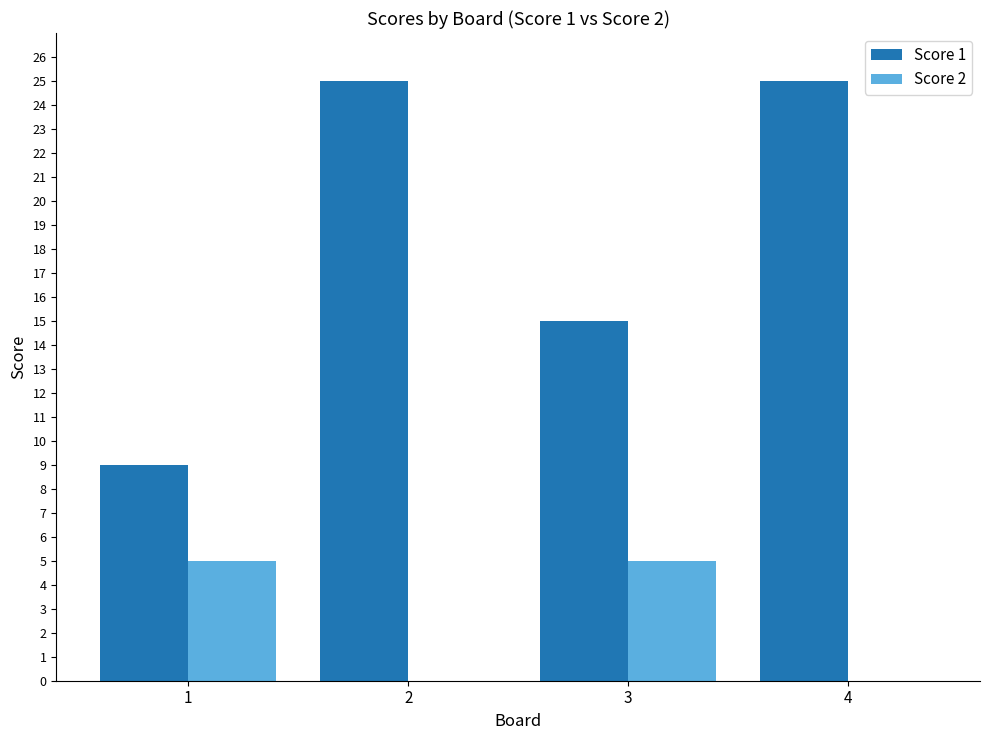

Is it true that Score 2 equals -3 at 4?

False